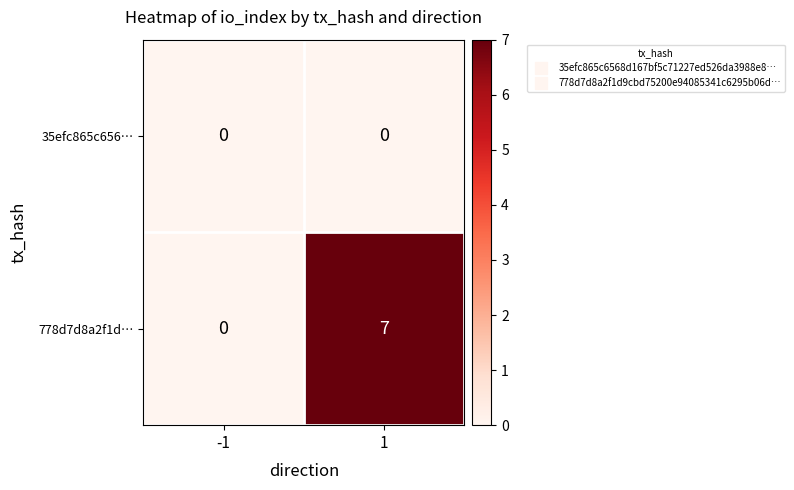

Reading left to right, what are all the values shown in this chart?

35efc865c656…: 0	0
778d7d8a2f1d…: 0	7